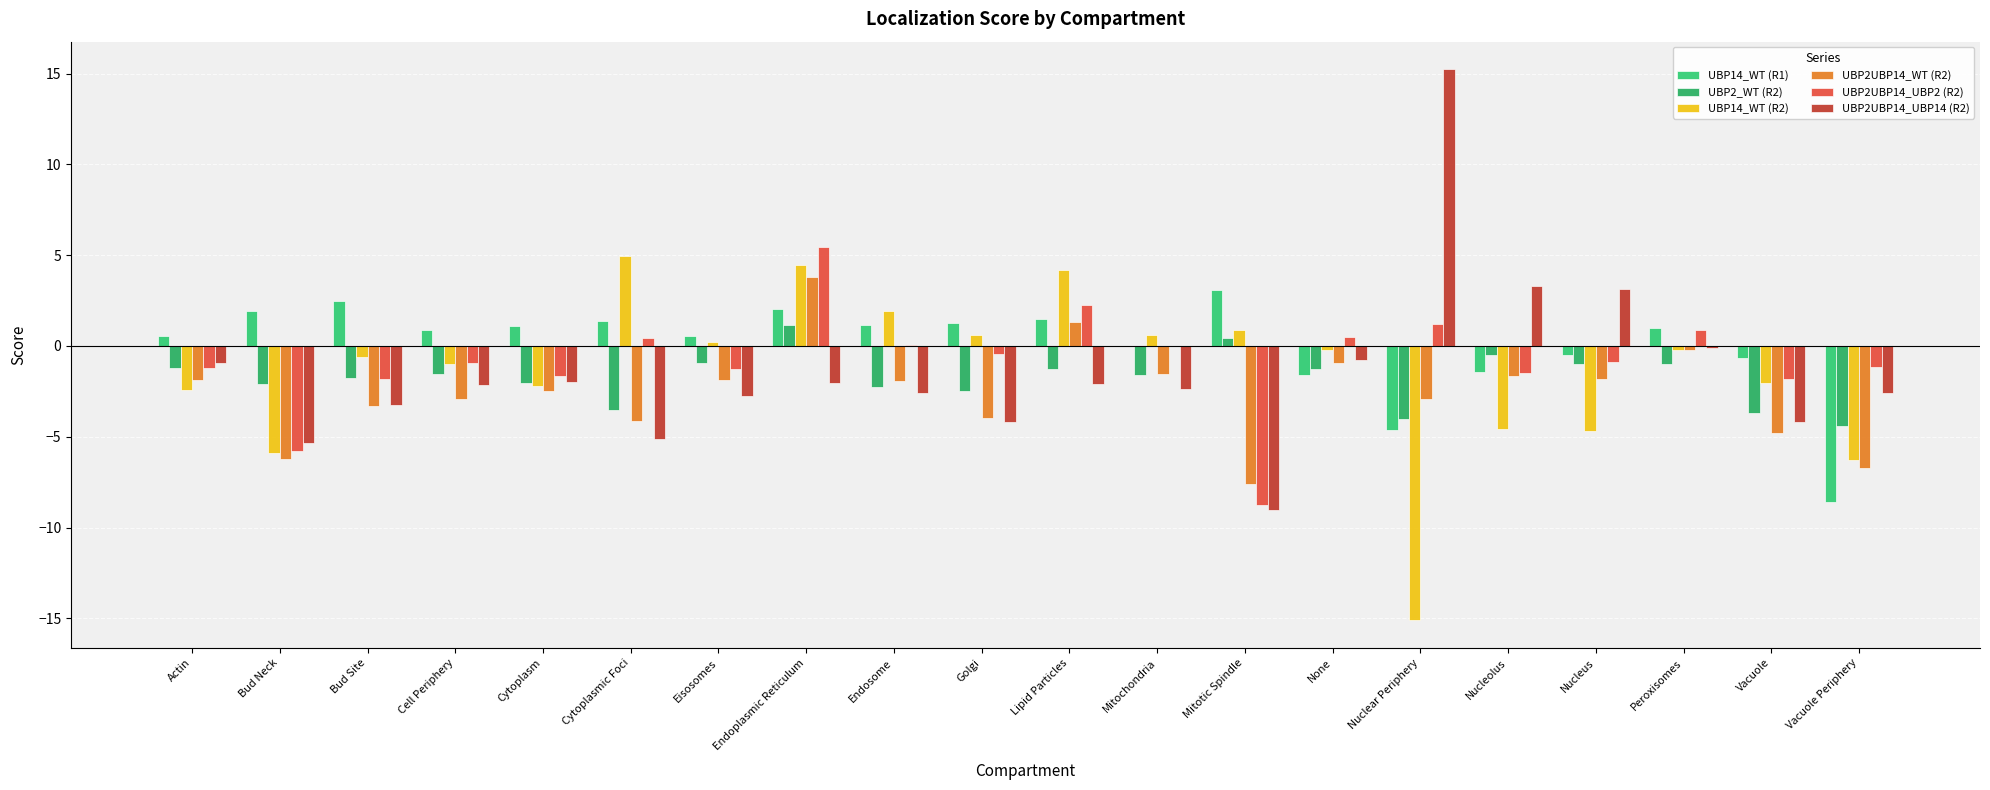

True or false: UBP14_WT (R2) has a value of -1.6 at Cell Periphery.

False